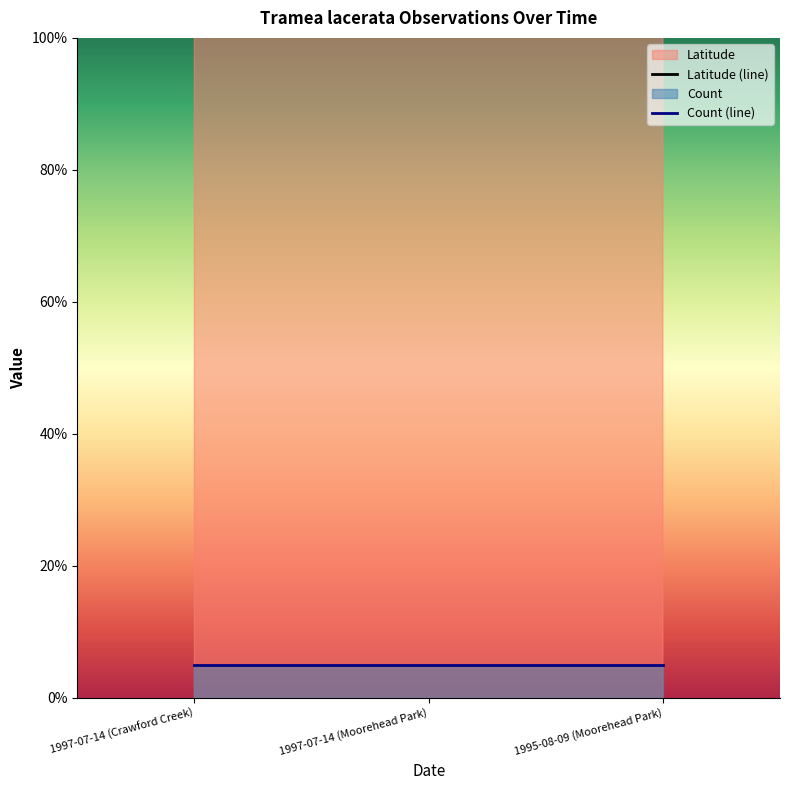

List the labels in order of value, smallest first.

1997-07-14 (Crawford Creek), 1997-07-14 (Moorehead Park), 1995-08-09 (Moorehead Park)